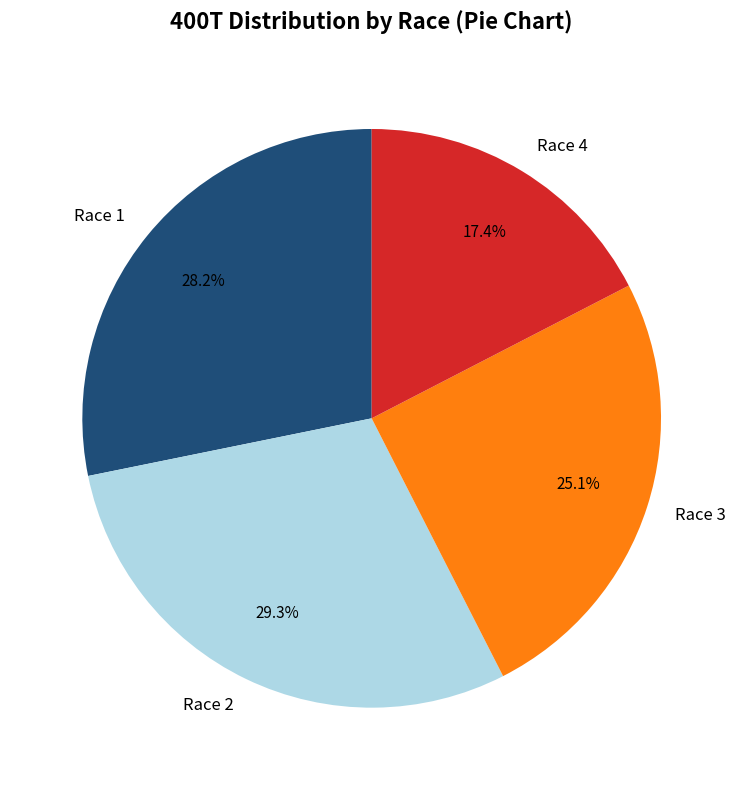

Is there a majority slice in this chart?

No